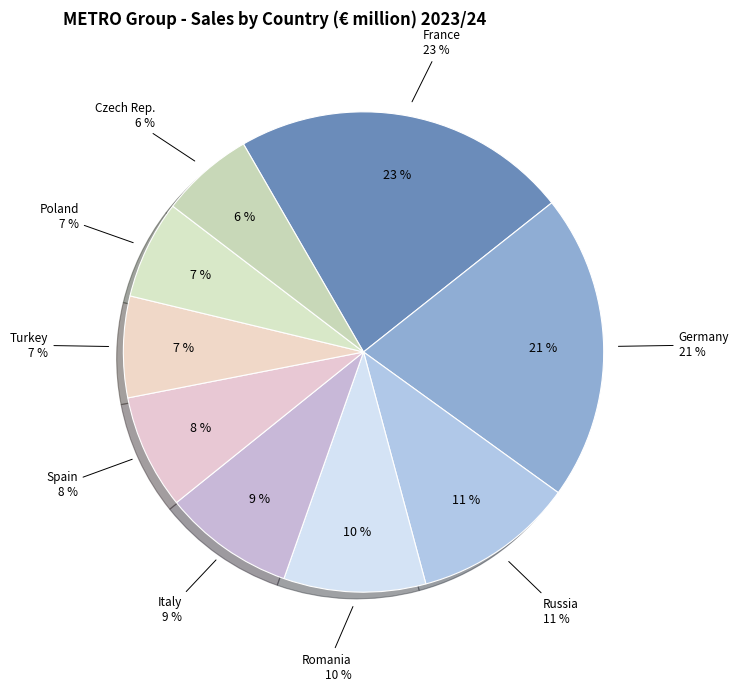

How many slices are in this pie chart?

9